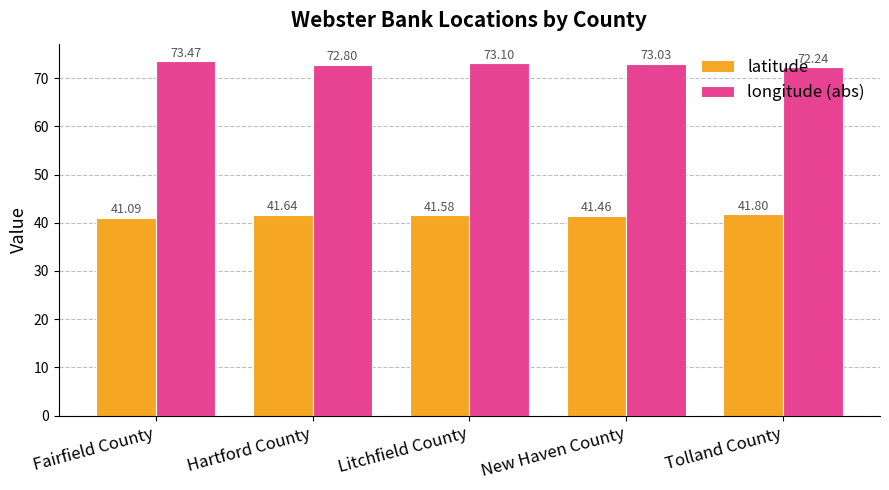

At how many categories does at least one series exceed 43?

5